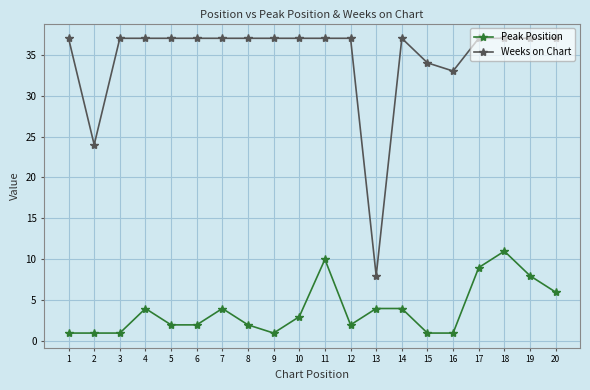

What is the minimum value shown in the chart?

1